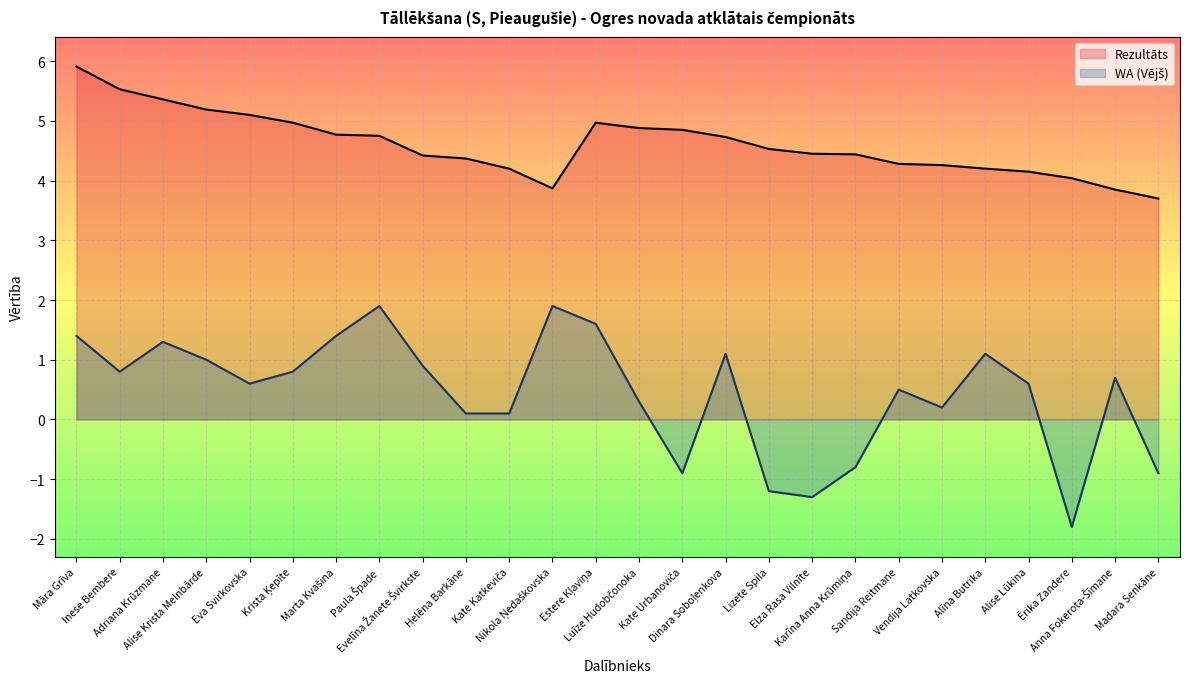

What position from the right is Ērika Zandere?

3